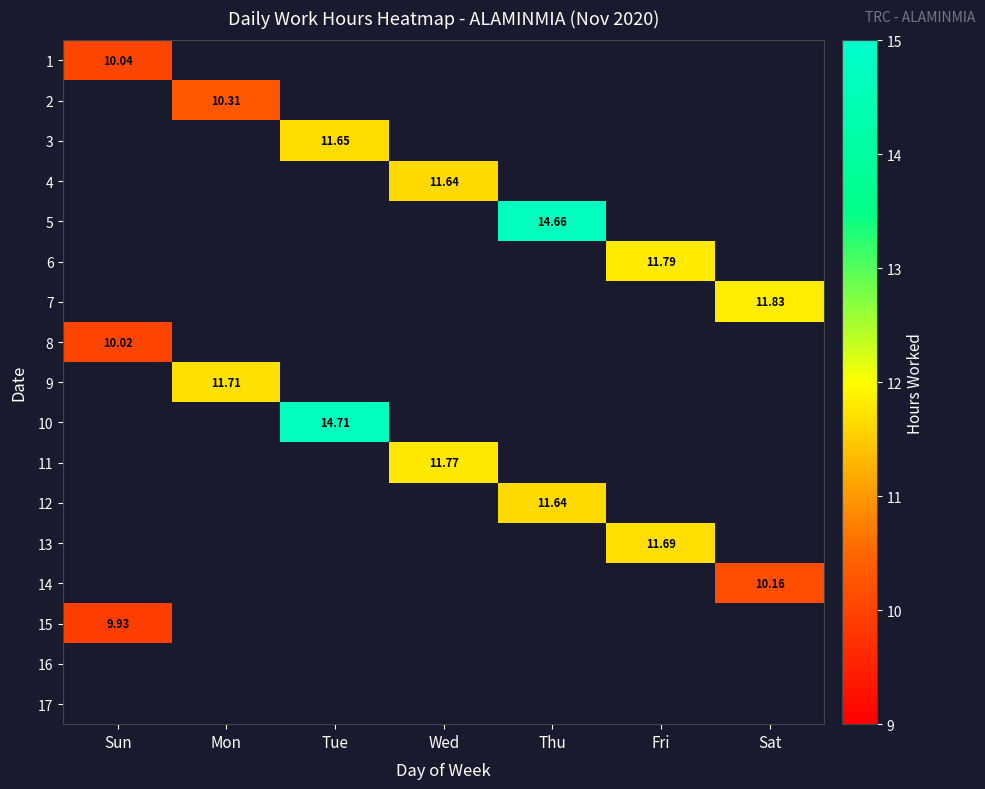

Which label corresponds to the smallest value in the chart?

Sun